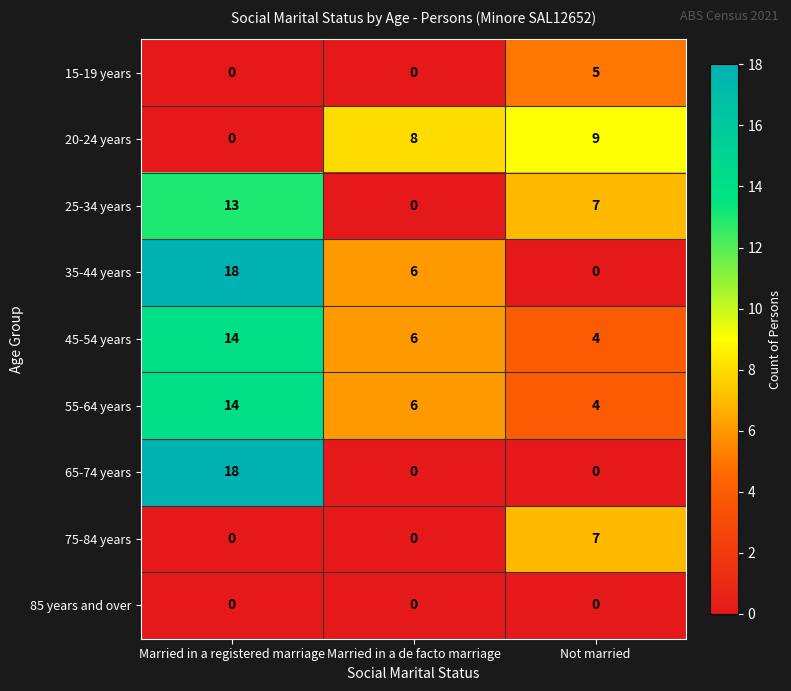

At how many categories does at least one series exceed 12?

1